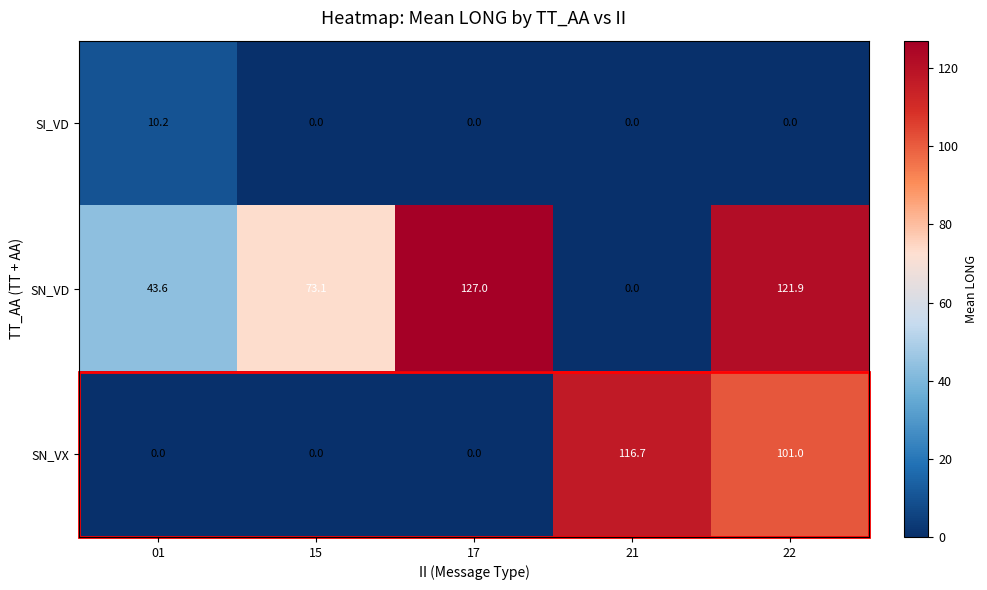

Between 15 and 21, which series saw the biggest shift?

SN_VX